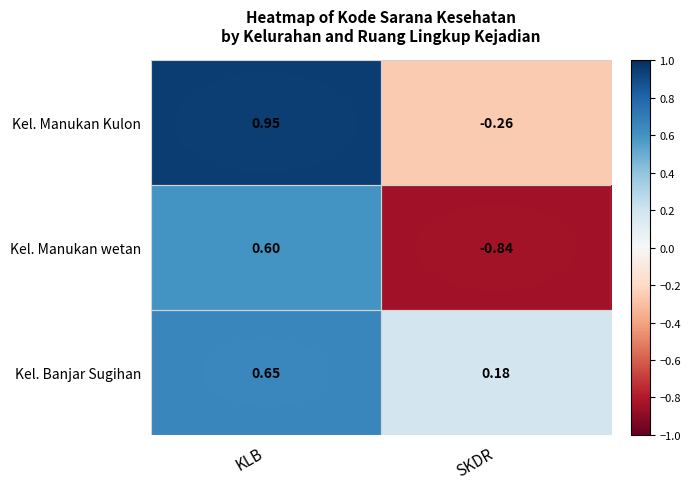

At which label is Kel. Manukan wetan closest to 0?

KLB